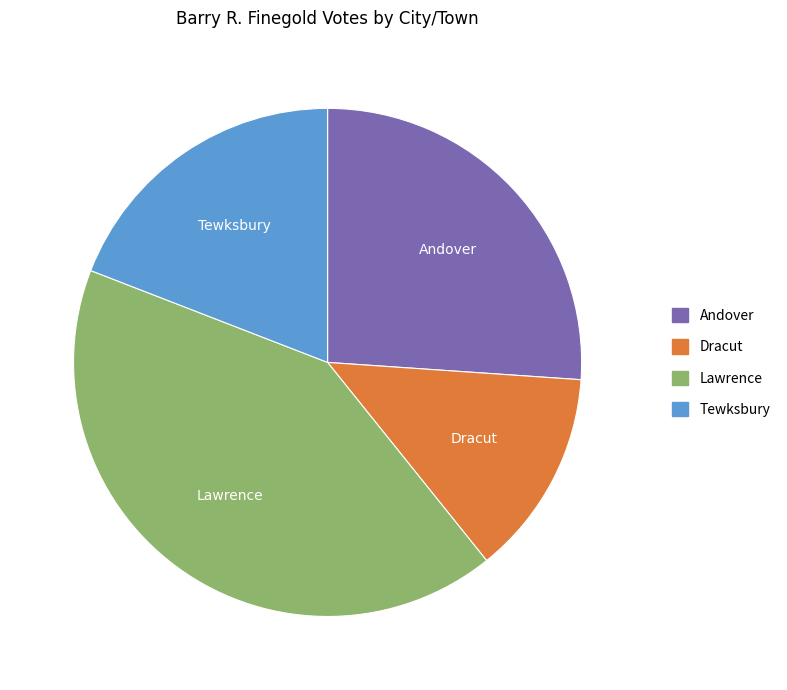

True or false: Tewksbury accounts for 31% of the total.

False